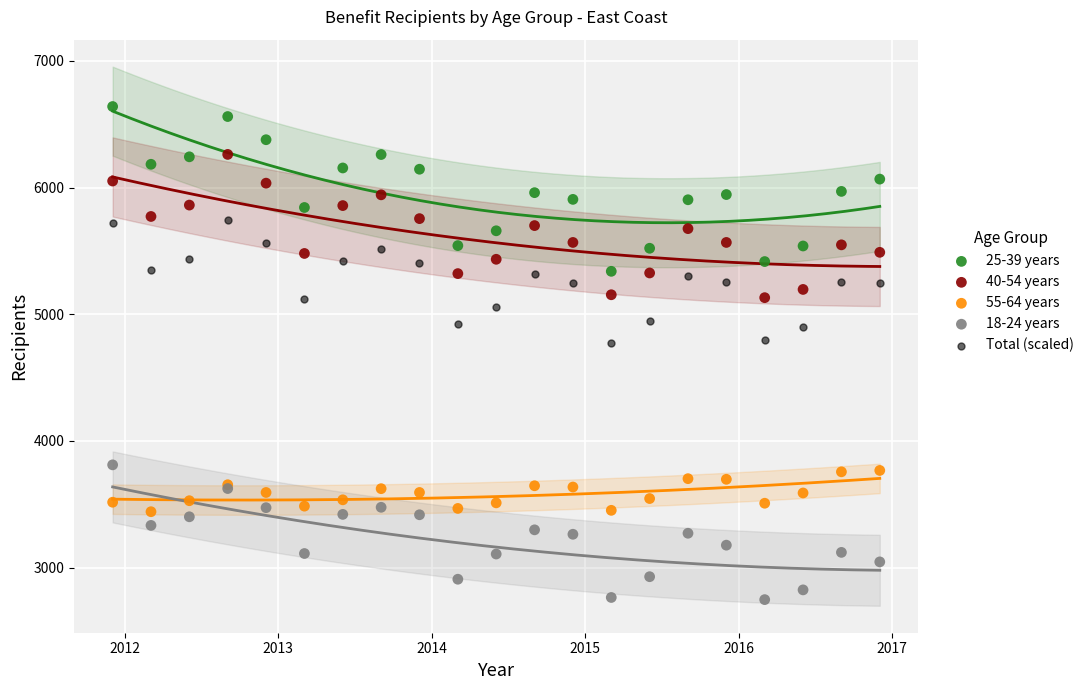

Which series contains the highest Y value?

25-39 years